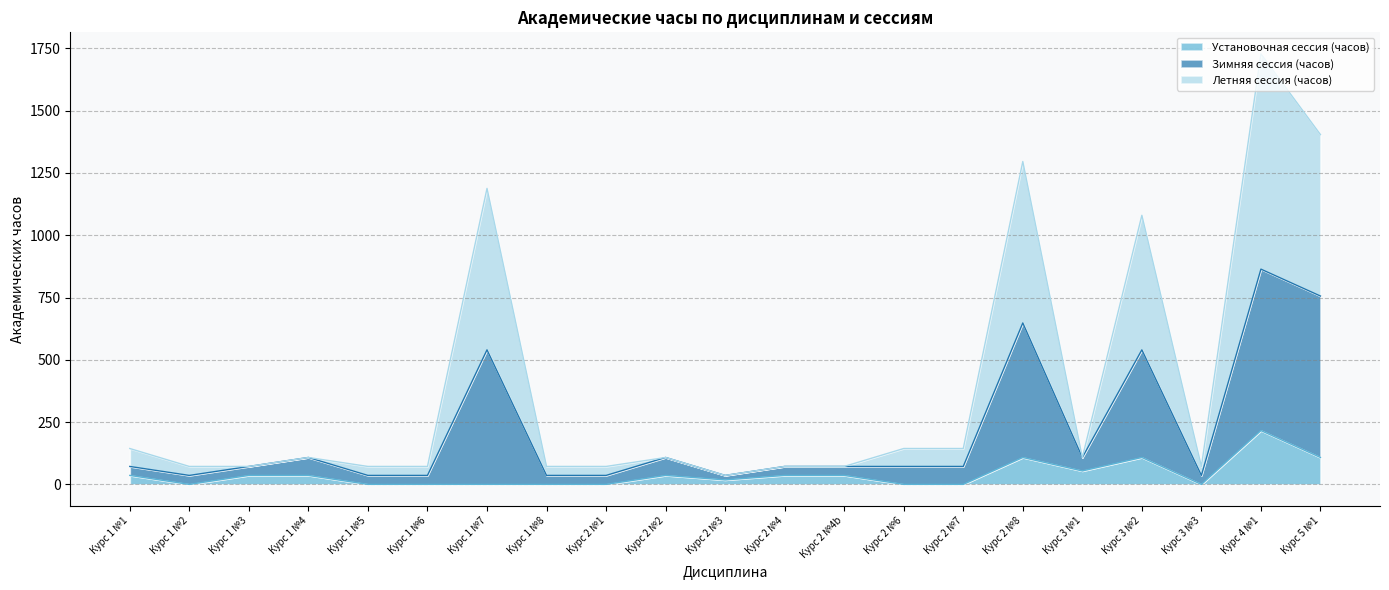

At which label does Установочная сессия (часов) reach its peak?

Курс 4 №1